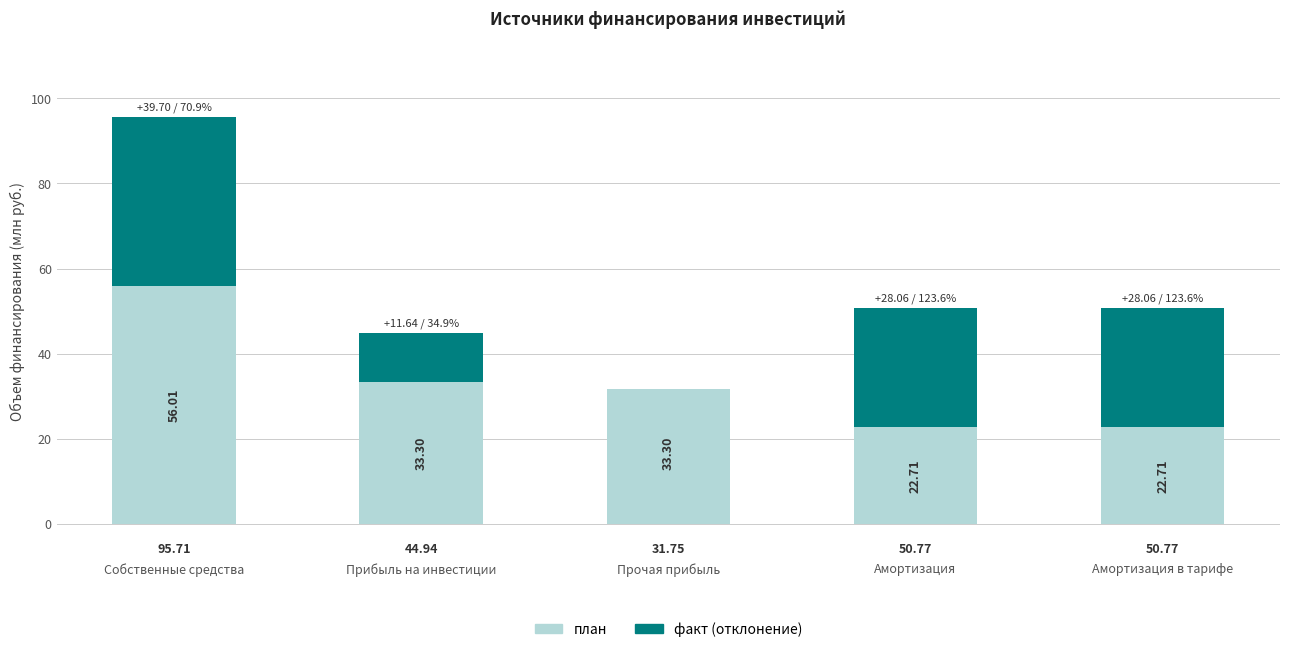

Between Прибыль на инвестиции and Амортизация, which is larger?

Амортизация